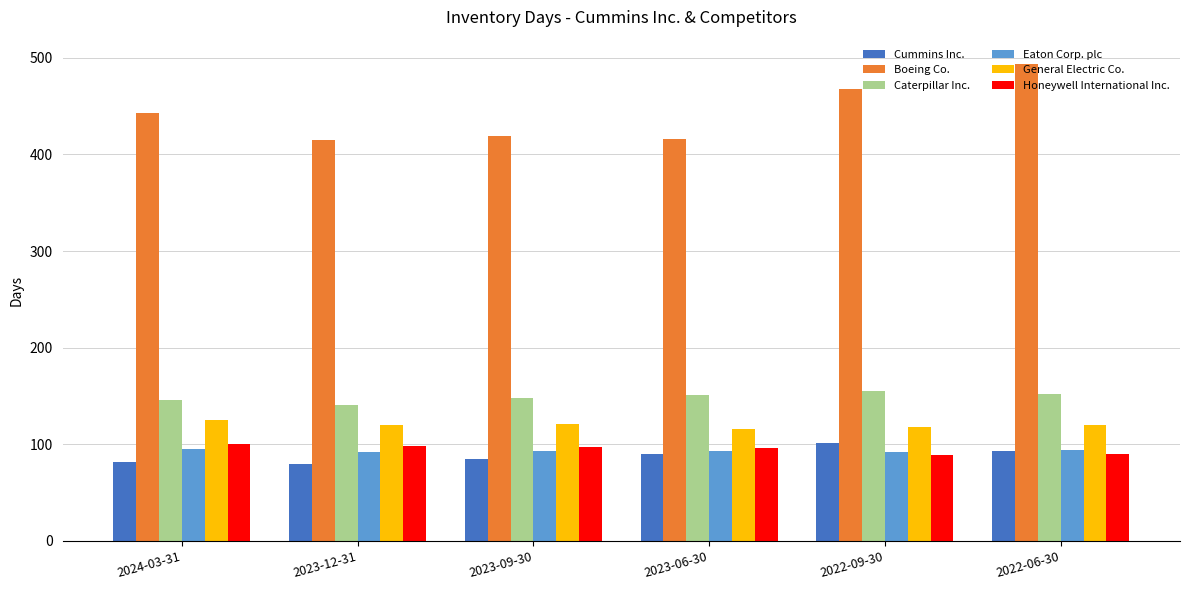

What is the label of the 5th bar from the right?

2023-12-31